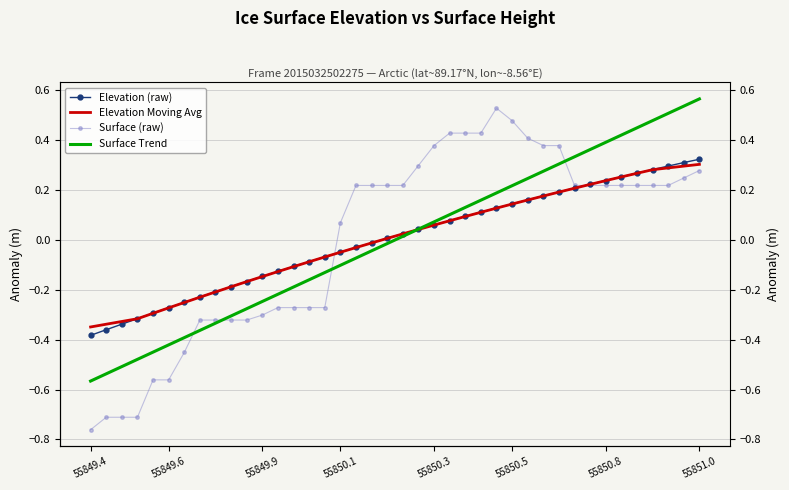

At which category does the chart reach its minimum across all series?

55849.4